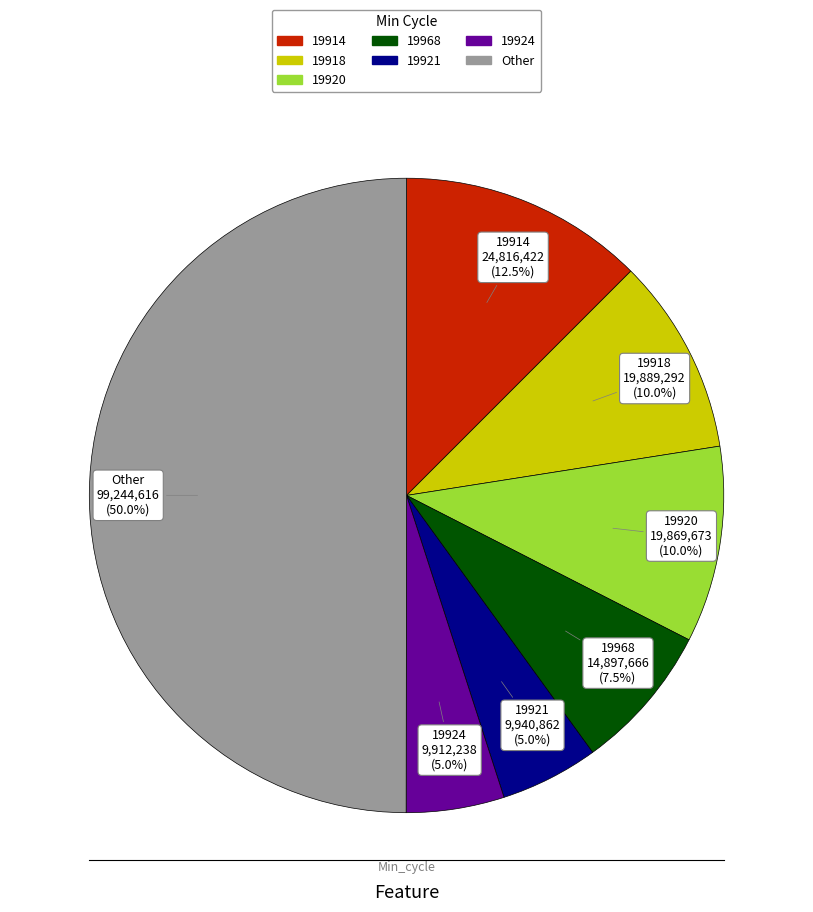

How many slices are in this pie chart?

7